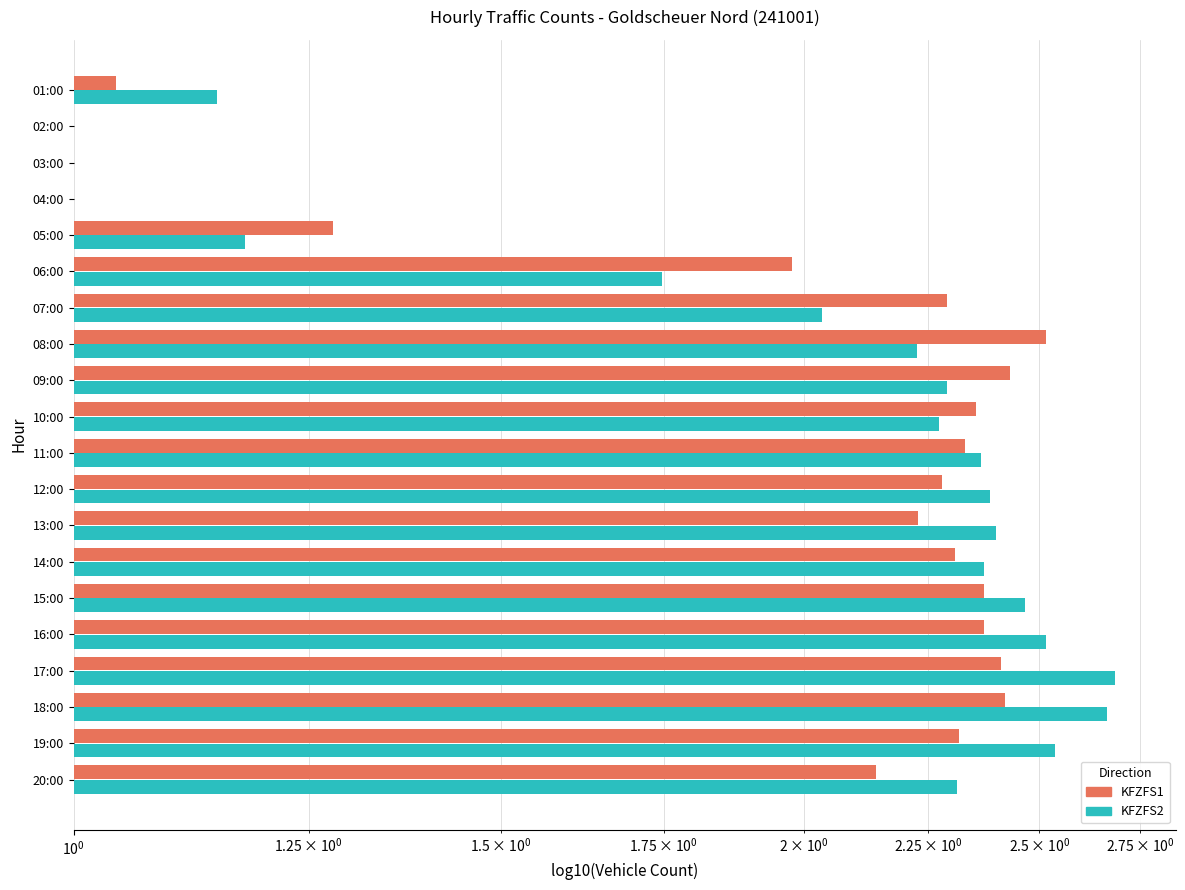

How many bars are there in total?

40